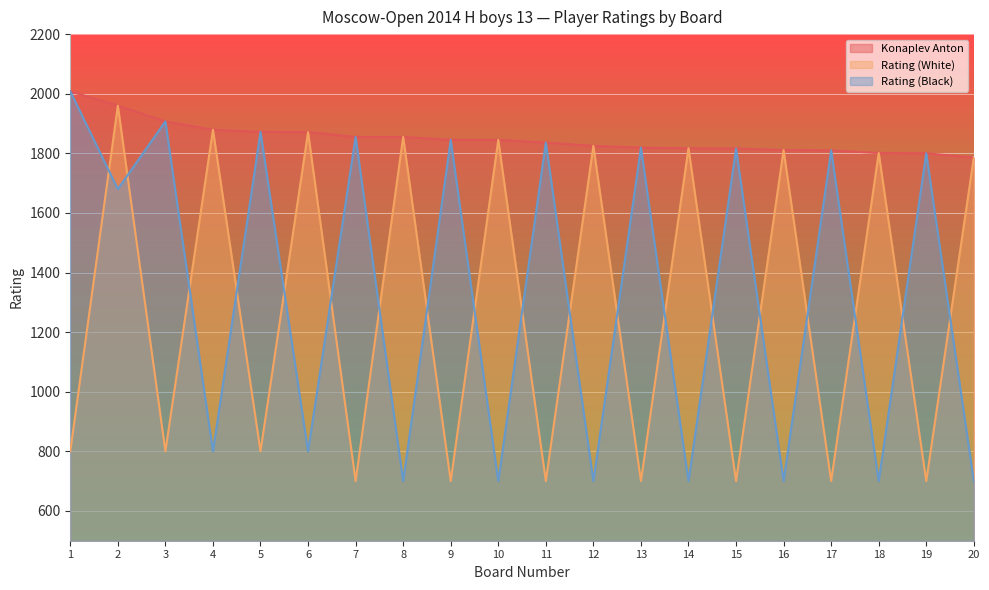

What is the value of the Rating (White) point at the 3rd from the left?

800